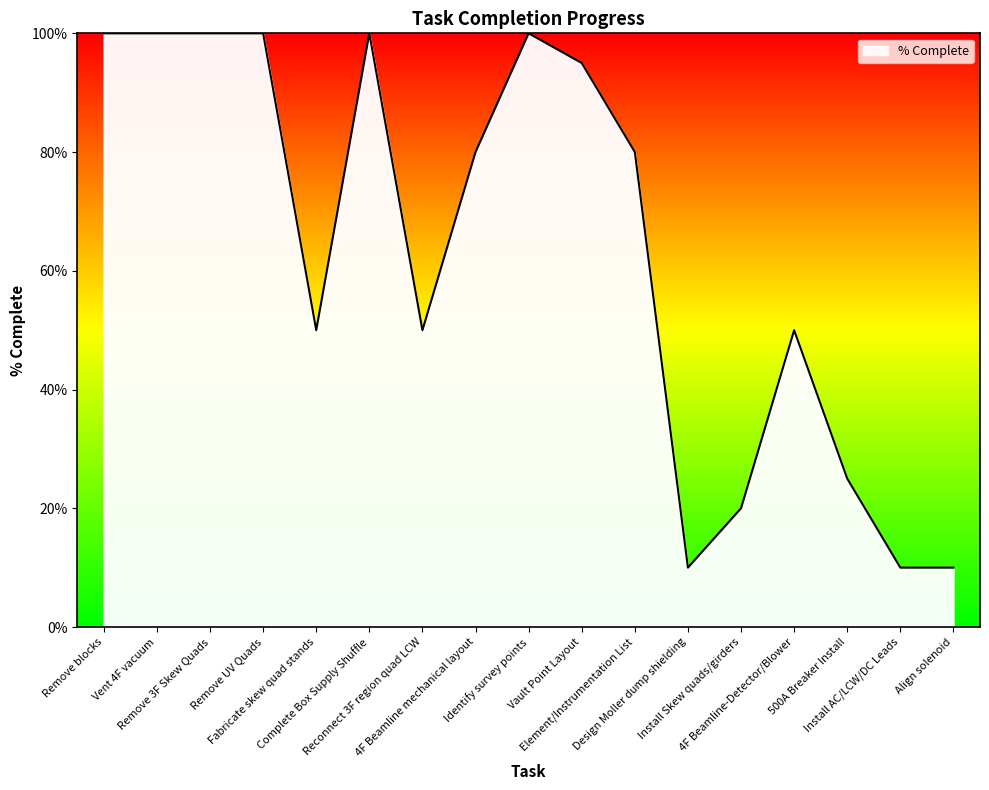

What is the greatest value displayed?

100